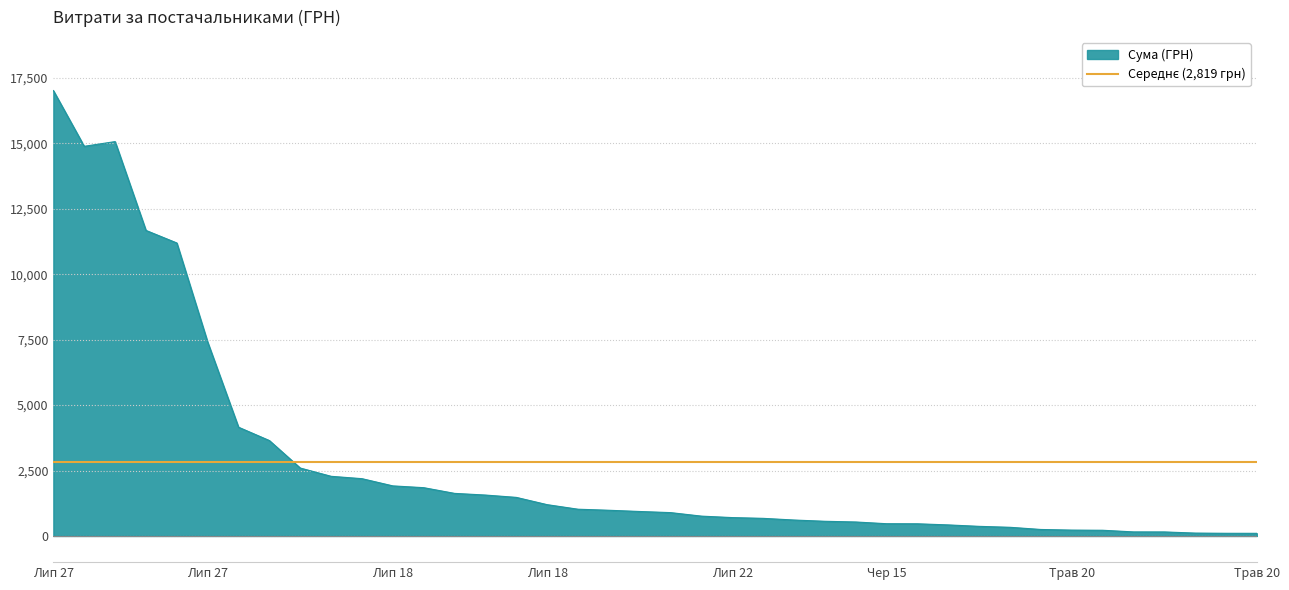

What position from the left is 27.07.2016 (19)?

27